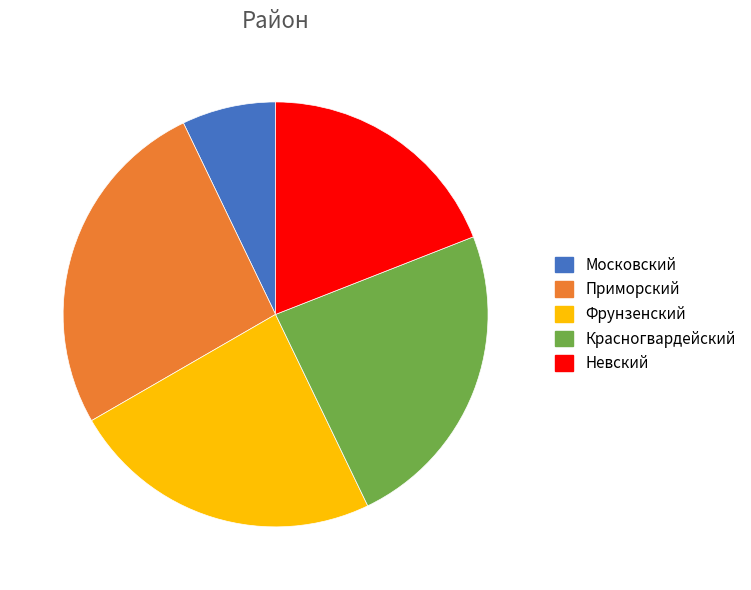

Does Невский represent more than half of the total?

No